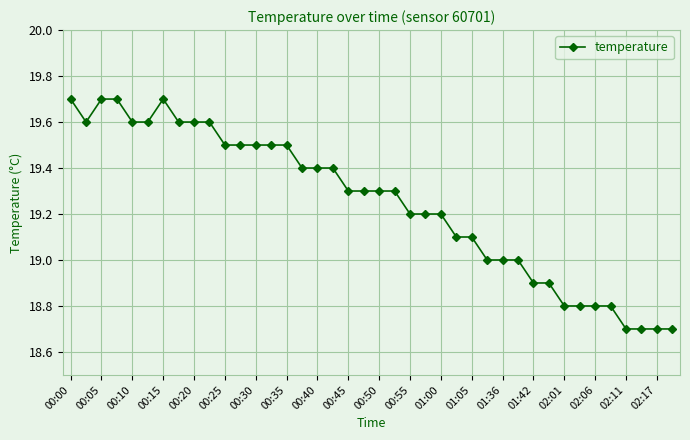

What is the greatest value displayed?

19.7